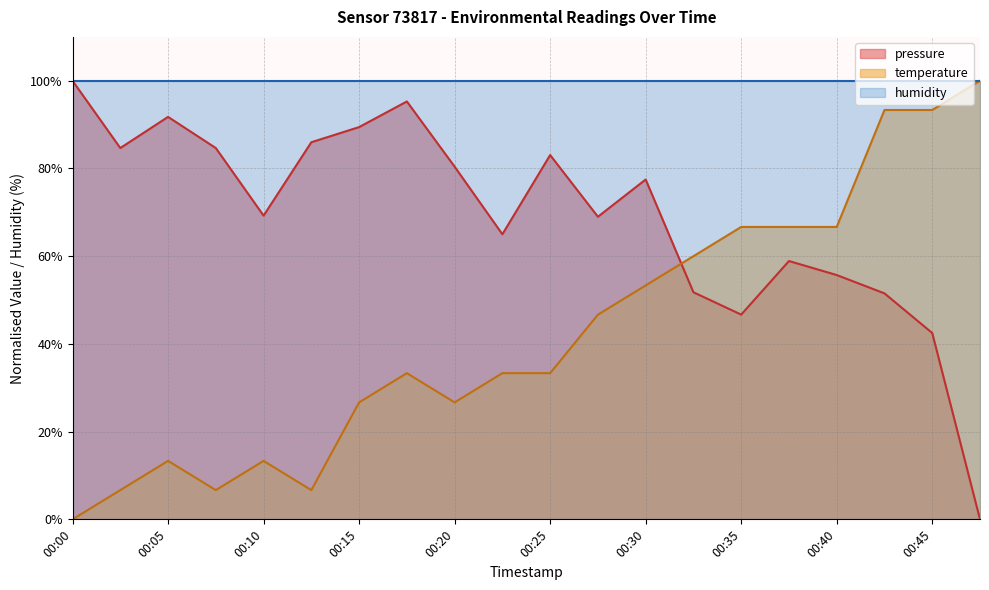

How many values in the temperature series are below 33?

8